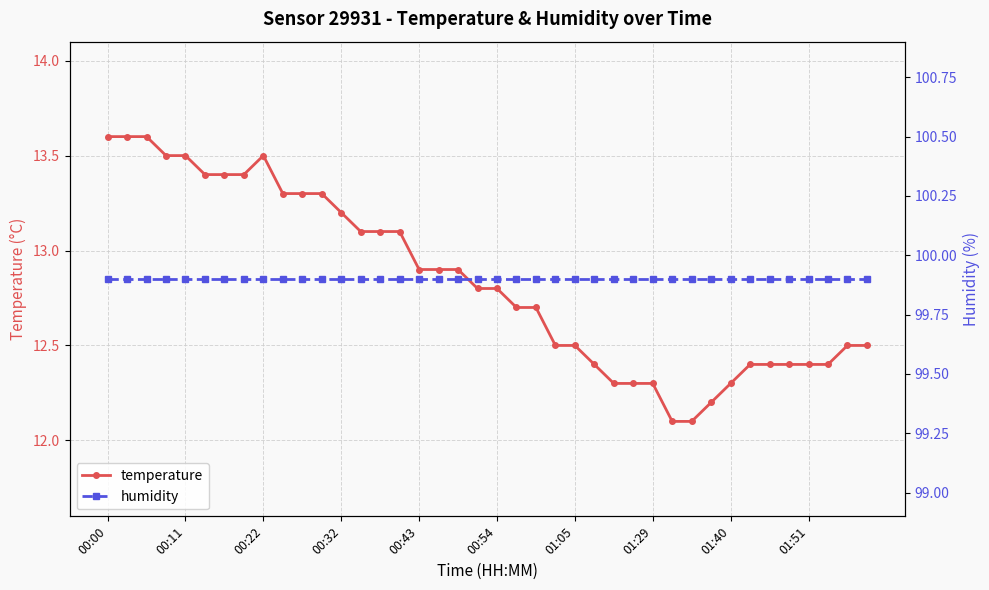

The value of temperature at 15 is 21.4. True or false?

False